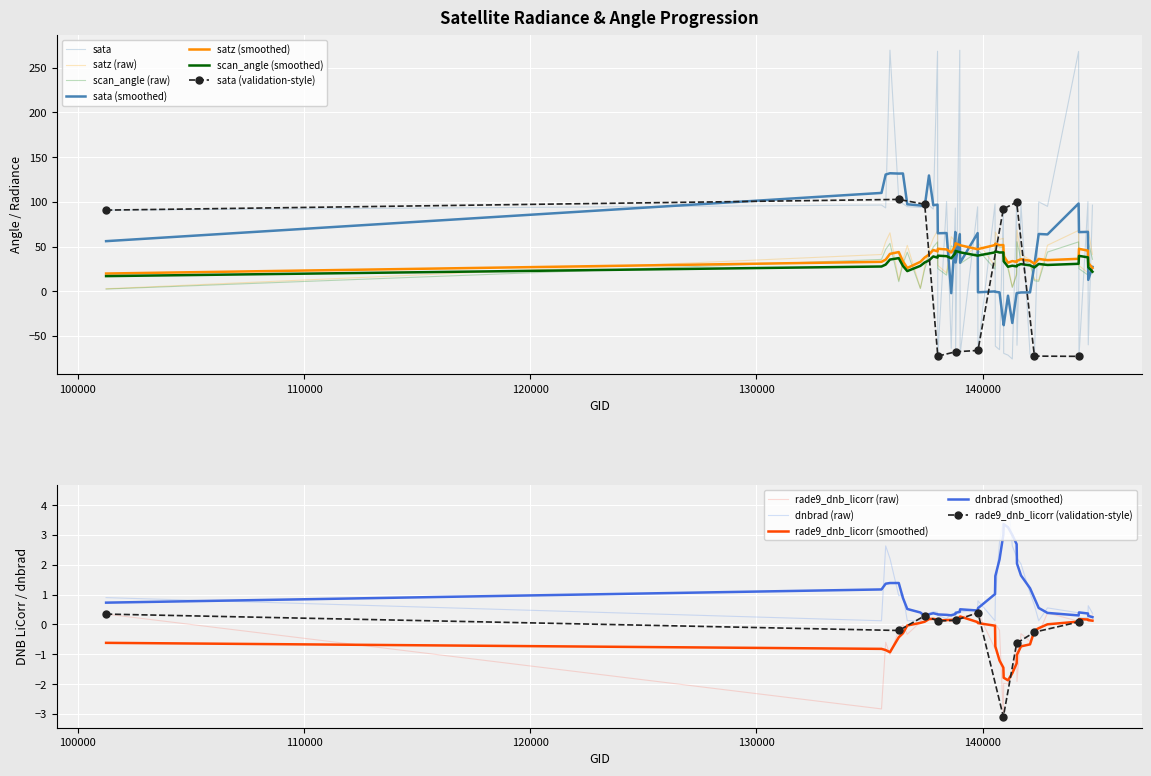

Which series has the largest range (max minus min)?

sata